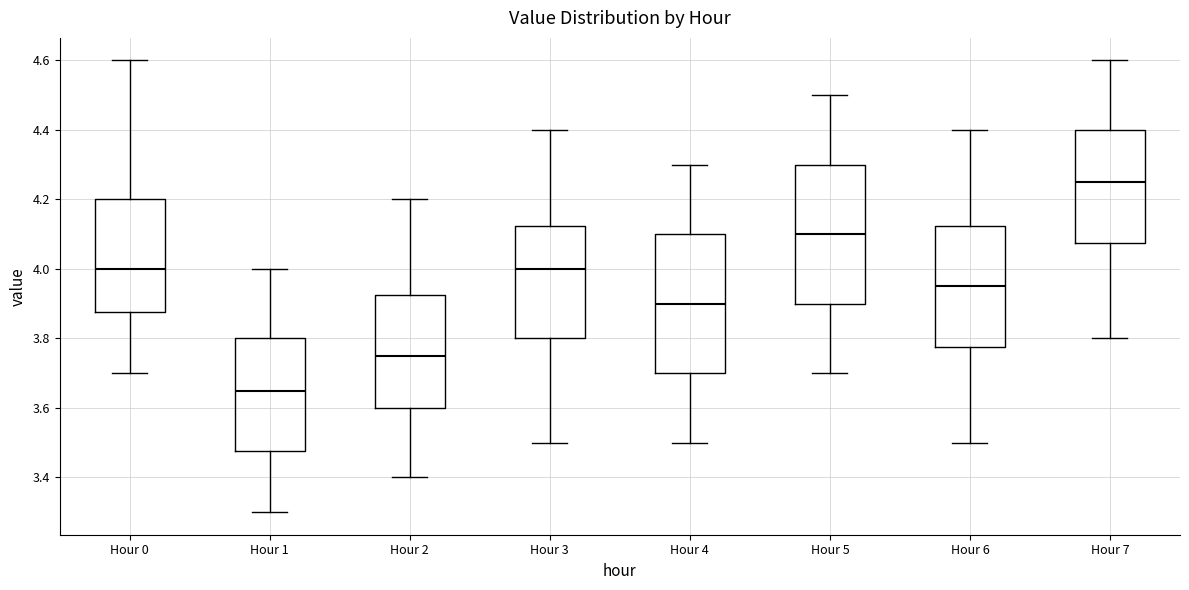

Which box has the highest median line?

Hour 7